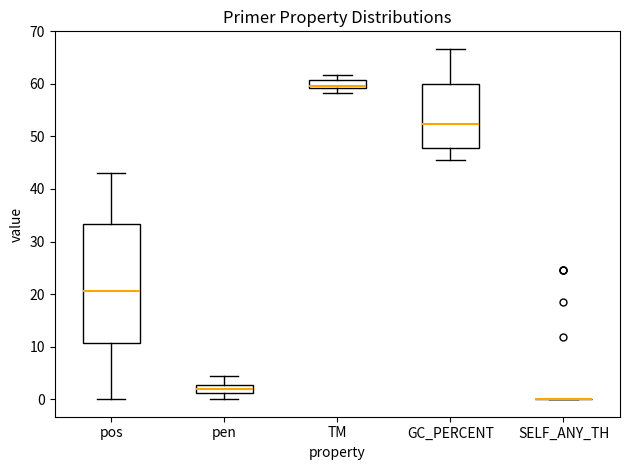

Where does the upper whisker of the box for pos end on the y-axis? The values are not printed on the chart, so give them approximately, as read against the axis.

43